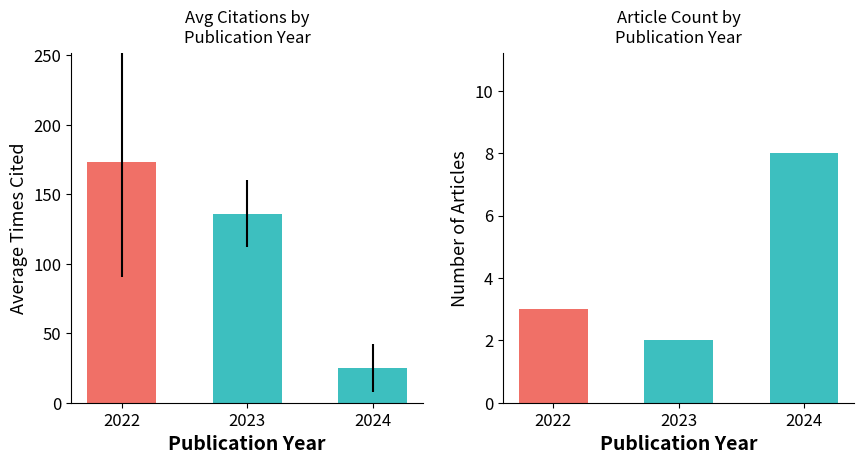

How many series are shown in this chart?

1